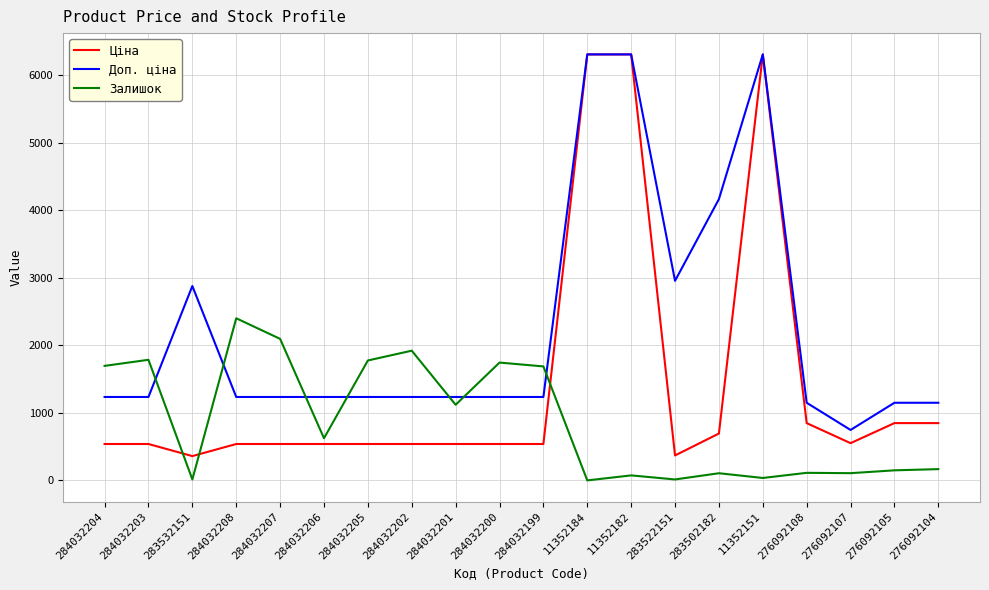

What is the highest value of the Ціна series?

6308.8